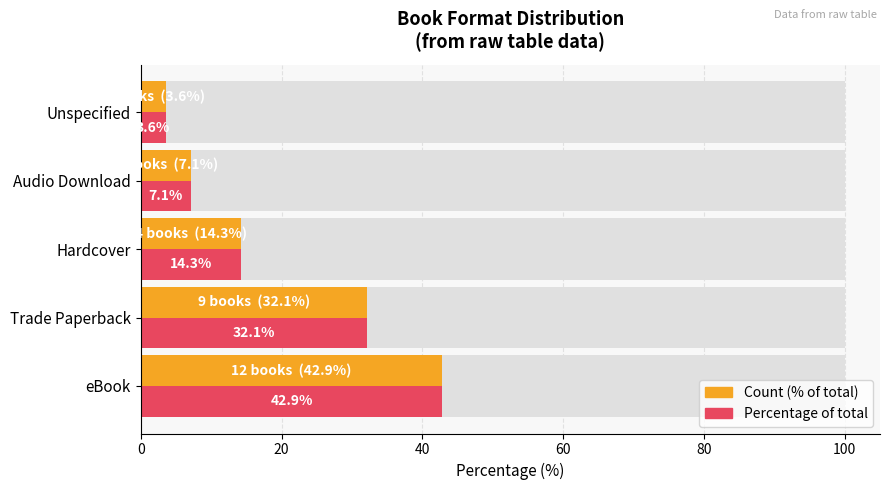

The value of Count (% of total) at eBook is 42.9. True or false?

True